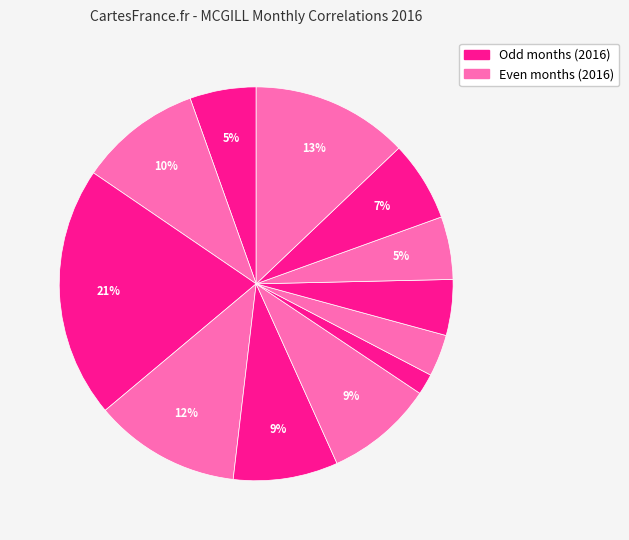

How many slices are in this pie chart?

12